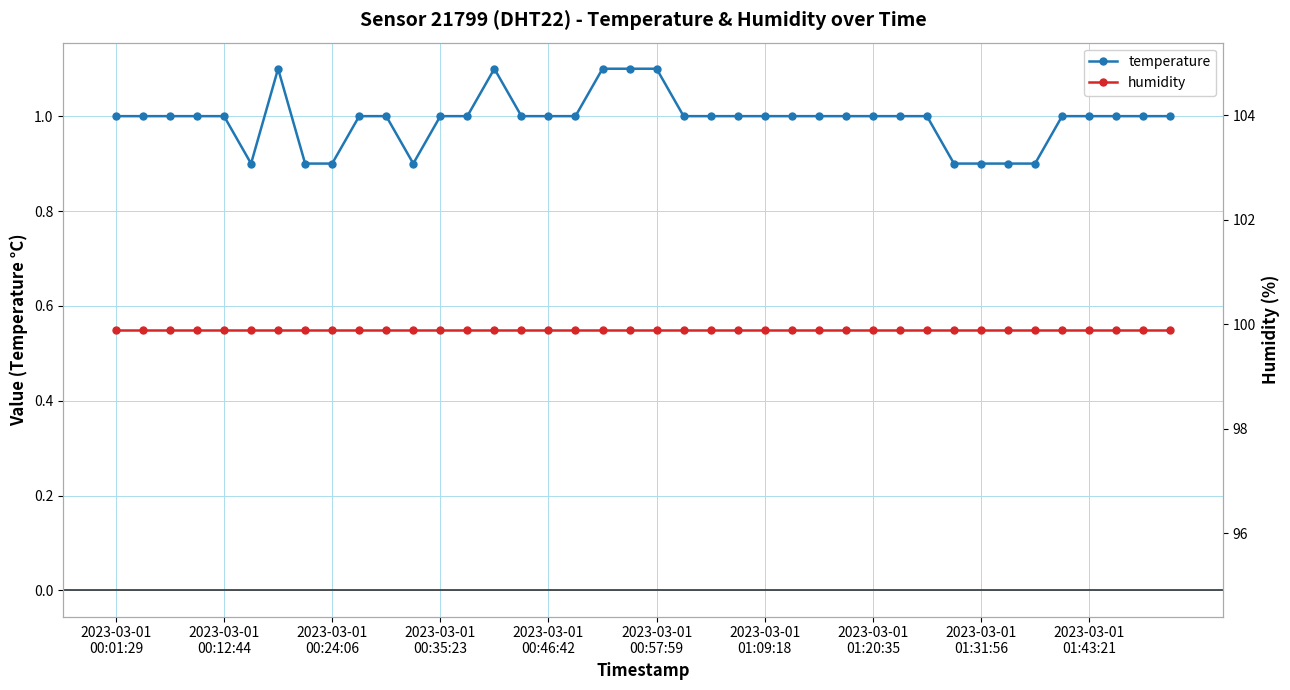

Does the chart have visible grid lines?

Yes